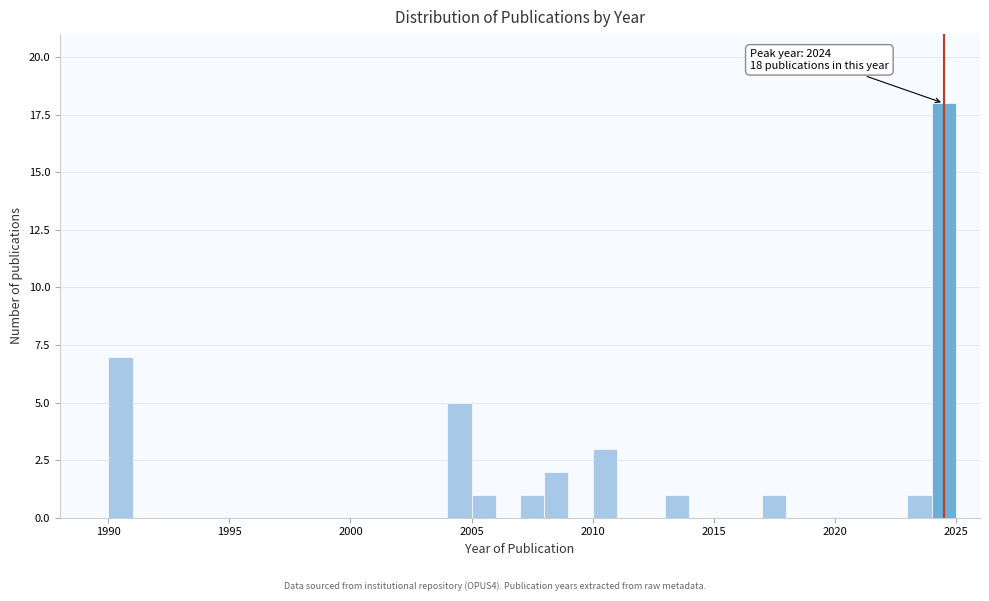

Read against the x-axis, roughly where is the centre of the tallest bar?

2024.5